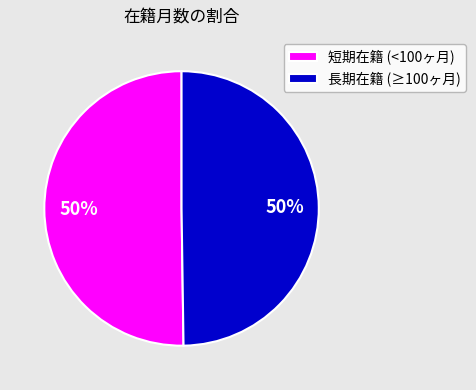

What is the ratio of the value at 短期在籍 (<100ヶ月) to the value at 長期在籍 (≥100ヶ月)?

1.0